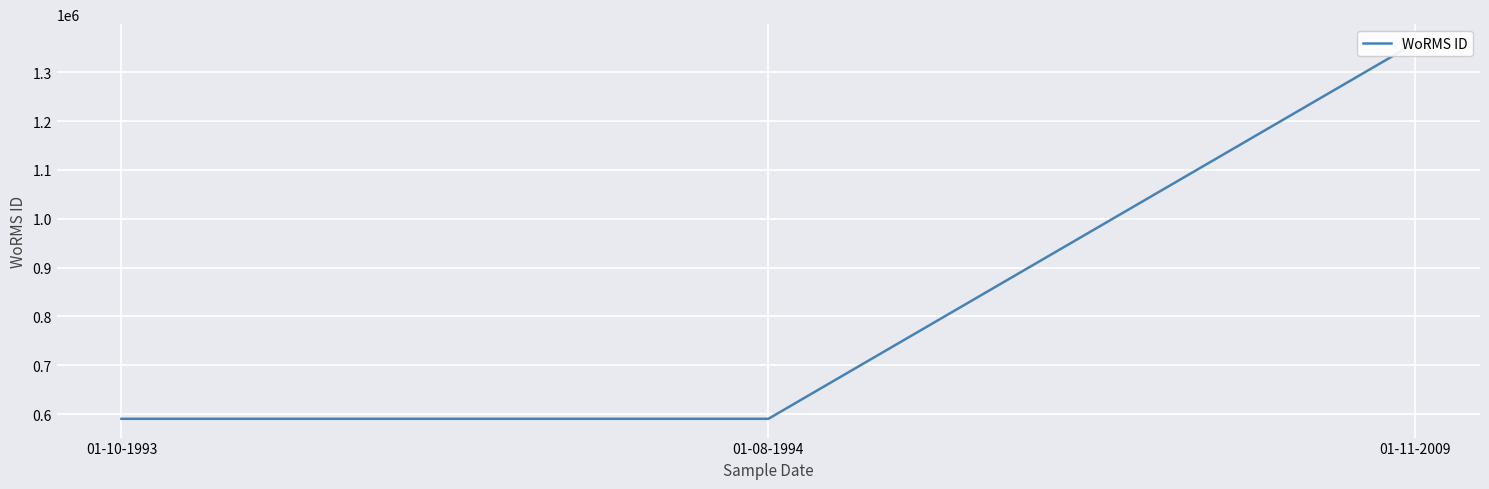

What is the label of the 1st point from the right?

01-11-2009